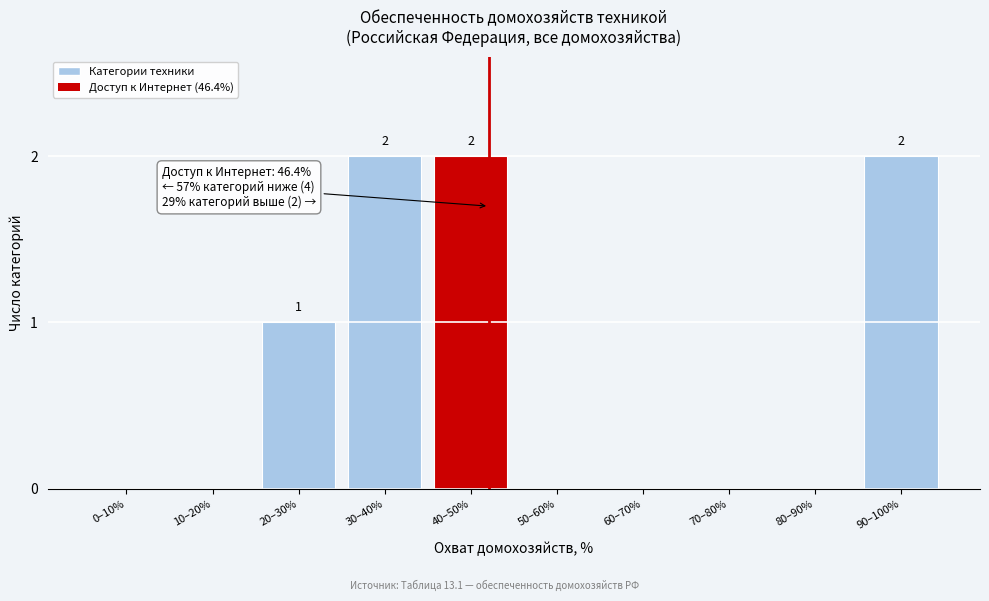

Reading left to right, list all the values displayed in this chart.

0–10%=0	10–20%=0	20–30%=1	30–40%=2	40–50%=2	50–60%=0	60–70%=0	70–80%=0	80–90%=0	90–100%=2